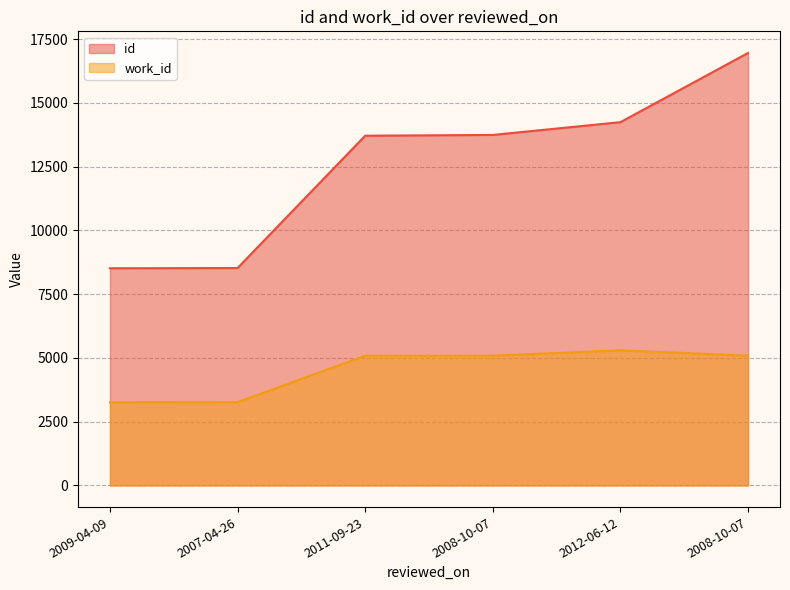

What is the difference between the second highest and second lowest values in the id series?

5720